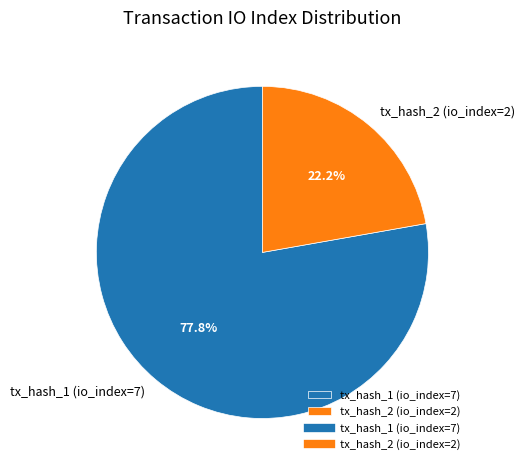

How many slices are in this pie chart?

2